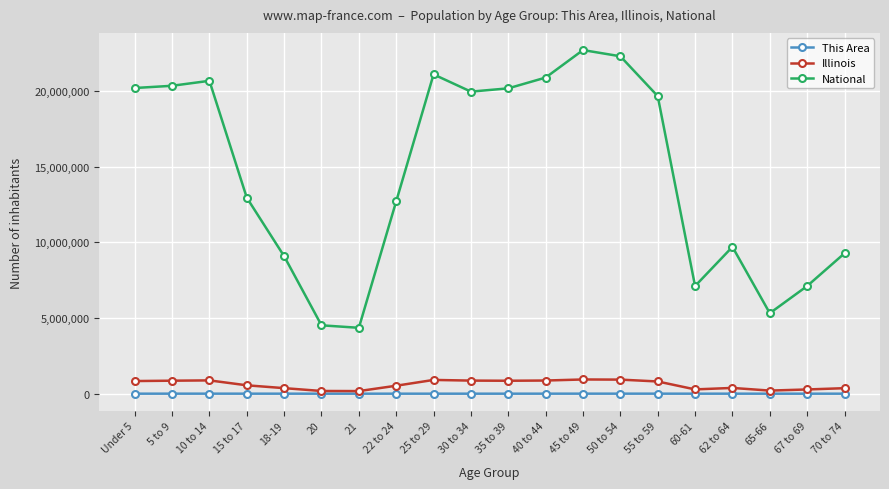

What is the minimum value shown in the chart?

476